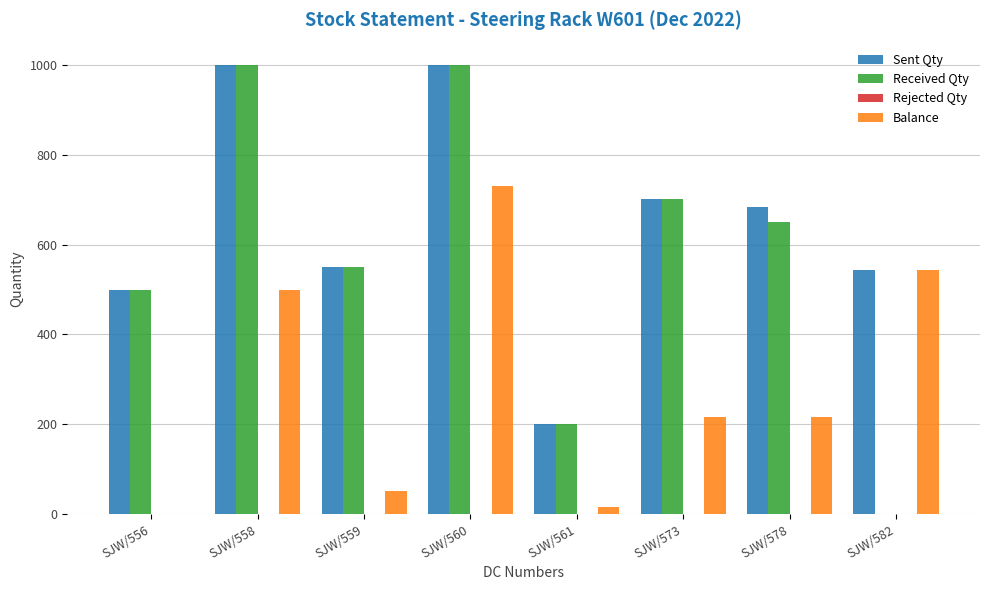

Reading right to left, what are all the values shown in this chart?

Sent Qty: SJW/582=543	SJW/578=684	SJW/573=702	SJW/561=200	SJW/560=1000	SJW/559=551	SJW/558=1000	SJW/556=500
Received Qty: SJW/582=0	SJW/578=650	SJW/573=702	SJW/561=200	SJW/560=1000	SJW/559=551	SJW/558=1000	SJW/556=500
Balance: SJW/582=543	SJW/578=217	SJW/573=217	SJW/561=15	SJW/560=731	SJW/559=51	SJW/558=500	SJW/556=0